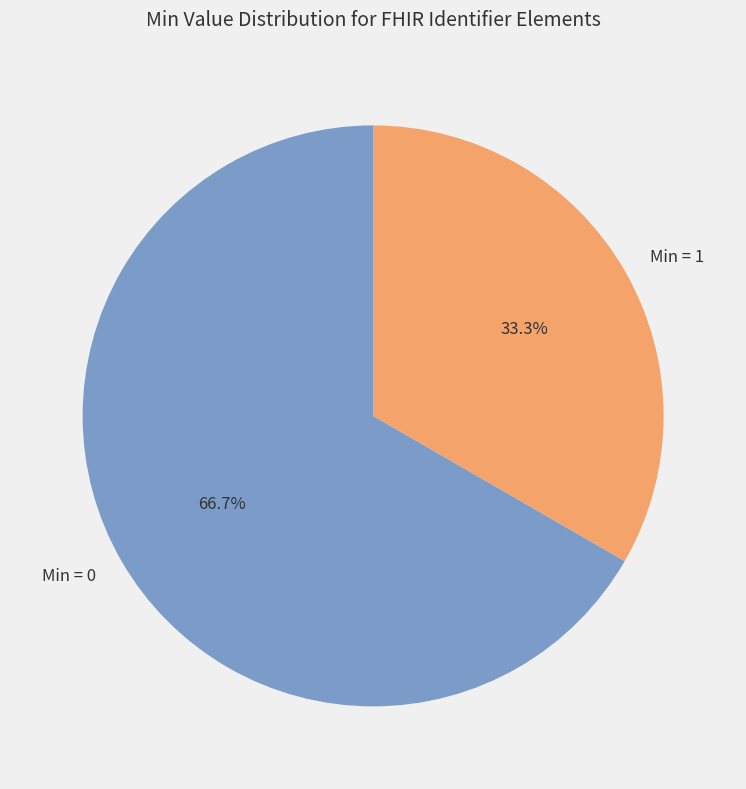

Is the sum of Min = 0 and Min = 1 greater than half?

Yes